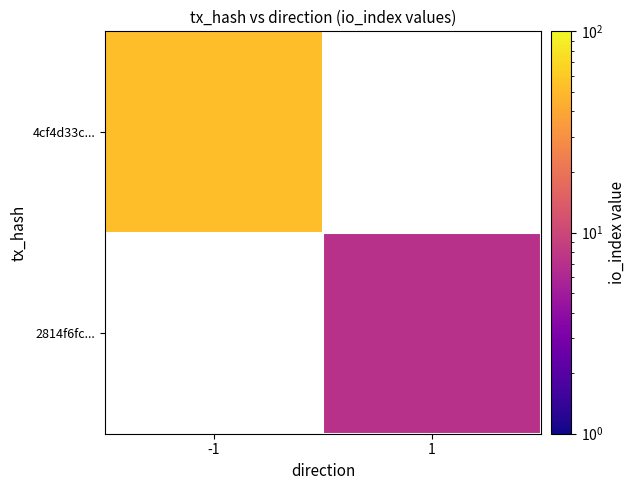

What is the highest value of the 4cf4d33c... series?

53.0